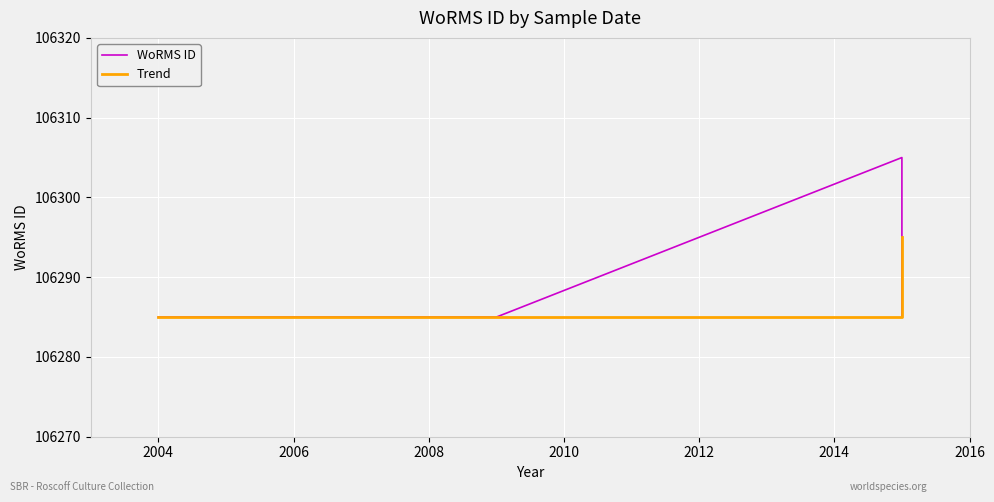

Reading right to left, list all the values displayed in this chart.

WoRMS ID: 106285	106305	106285	106285
Trend: 106295	106285	106285	106285